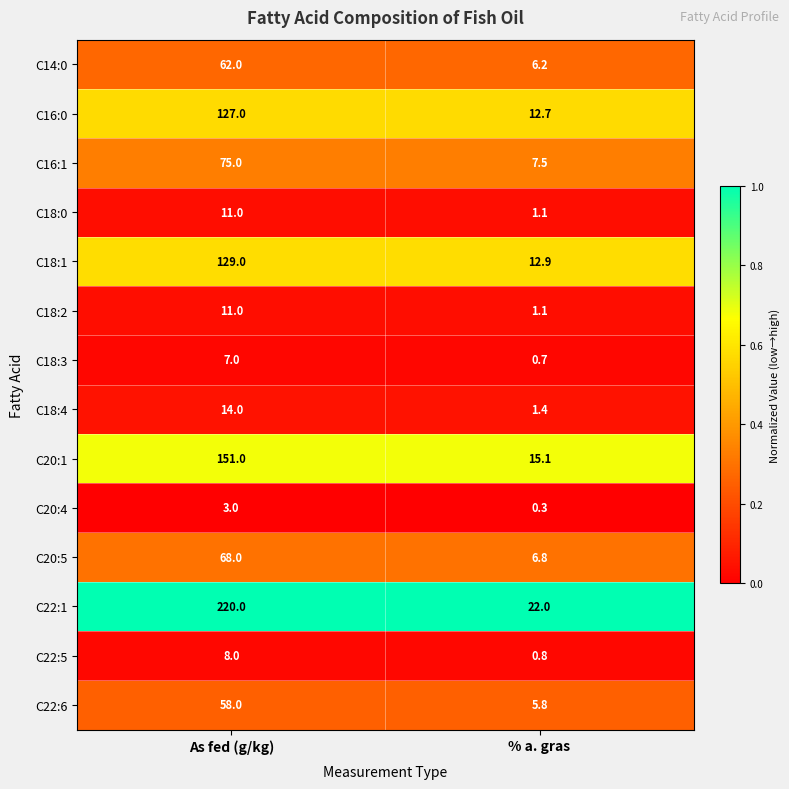

What is the total value across all series at % a. gras?

94.4